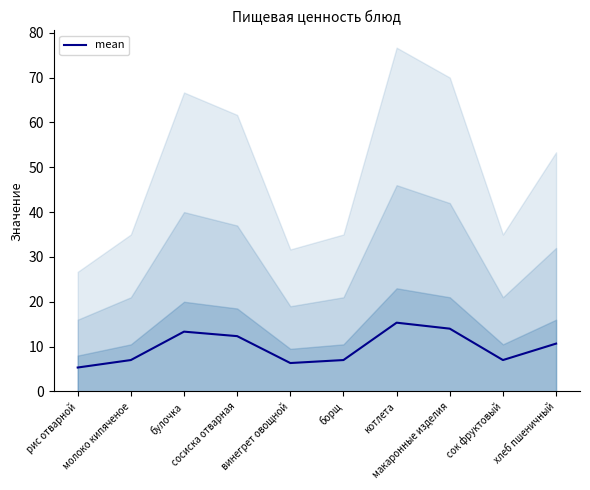

What is the difference between the maximum and second lowest values?

9.0